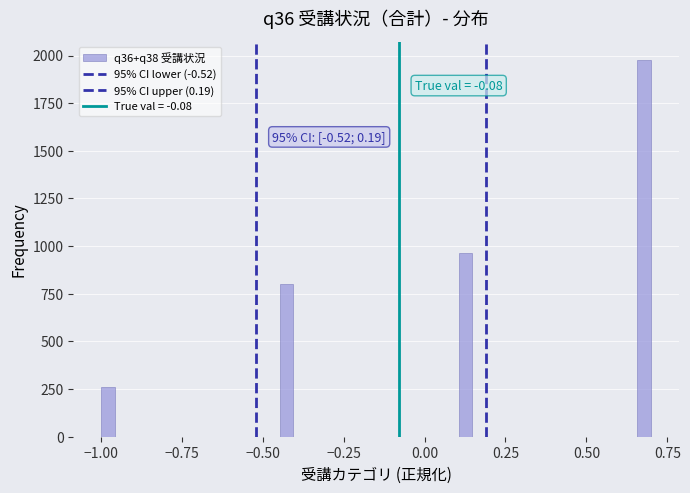

Around what value on the x-axis is the tallest bar? Give the approximate position of its centre, as read against the axis.

0.70